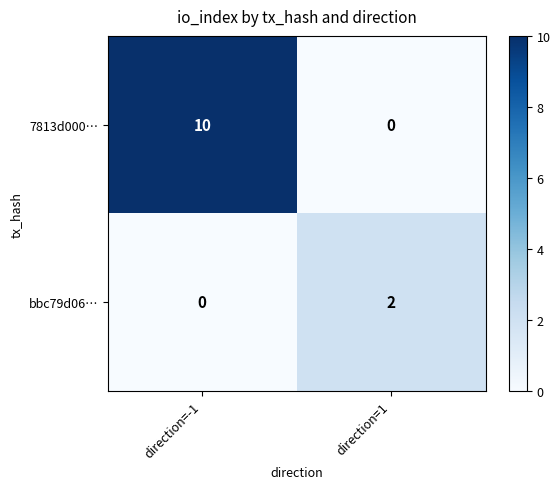

Rank the series at direction=1 from highest to lowest value.

bbc79d06…, 7813d000…